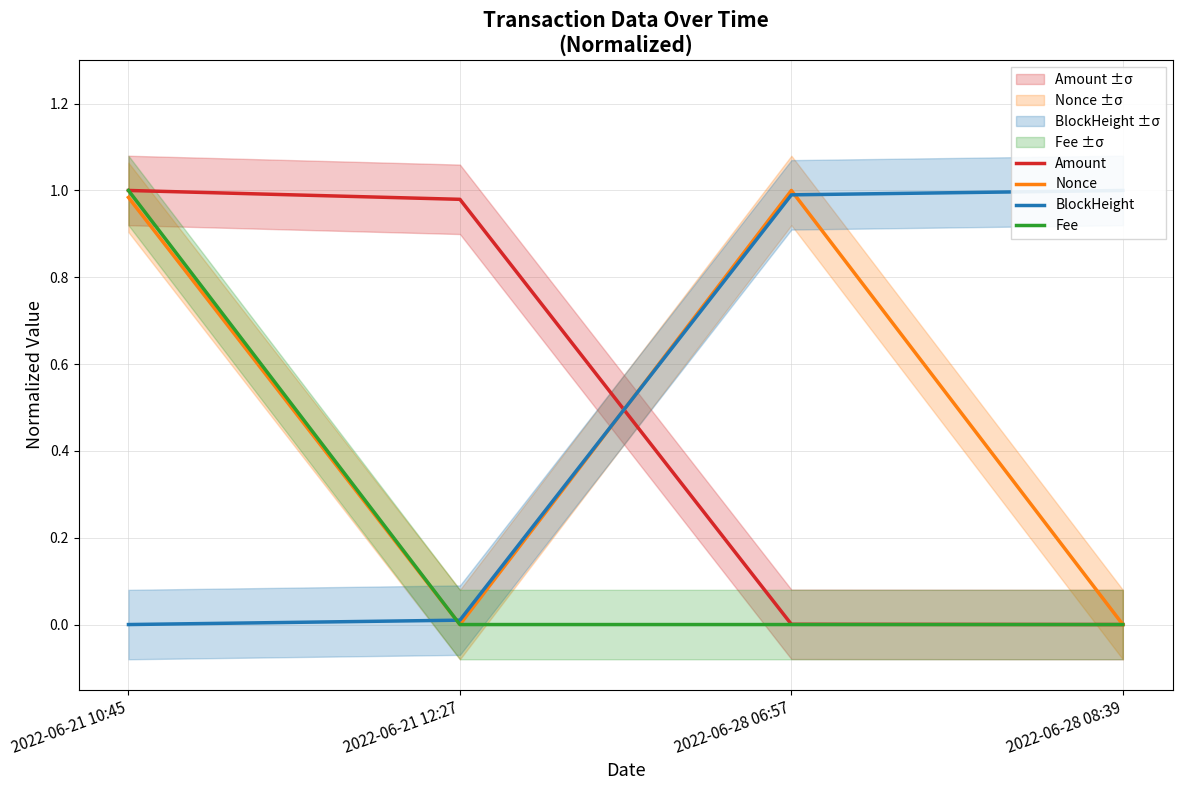

What is the label of the 2nd point from the right?

2022-06-28 06:57